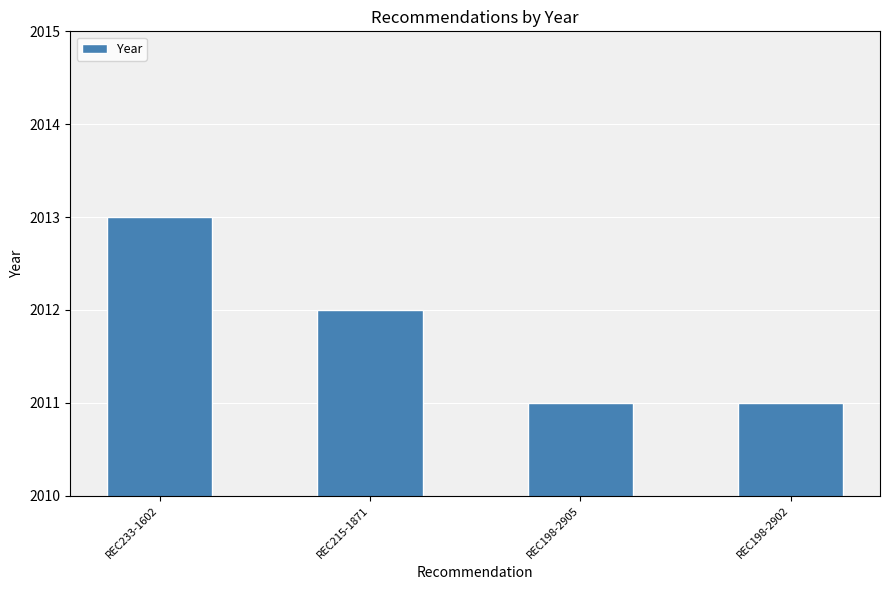

Are the bars horizontal?

No